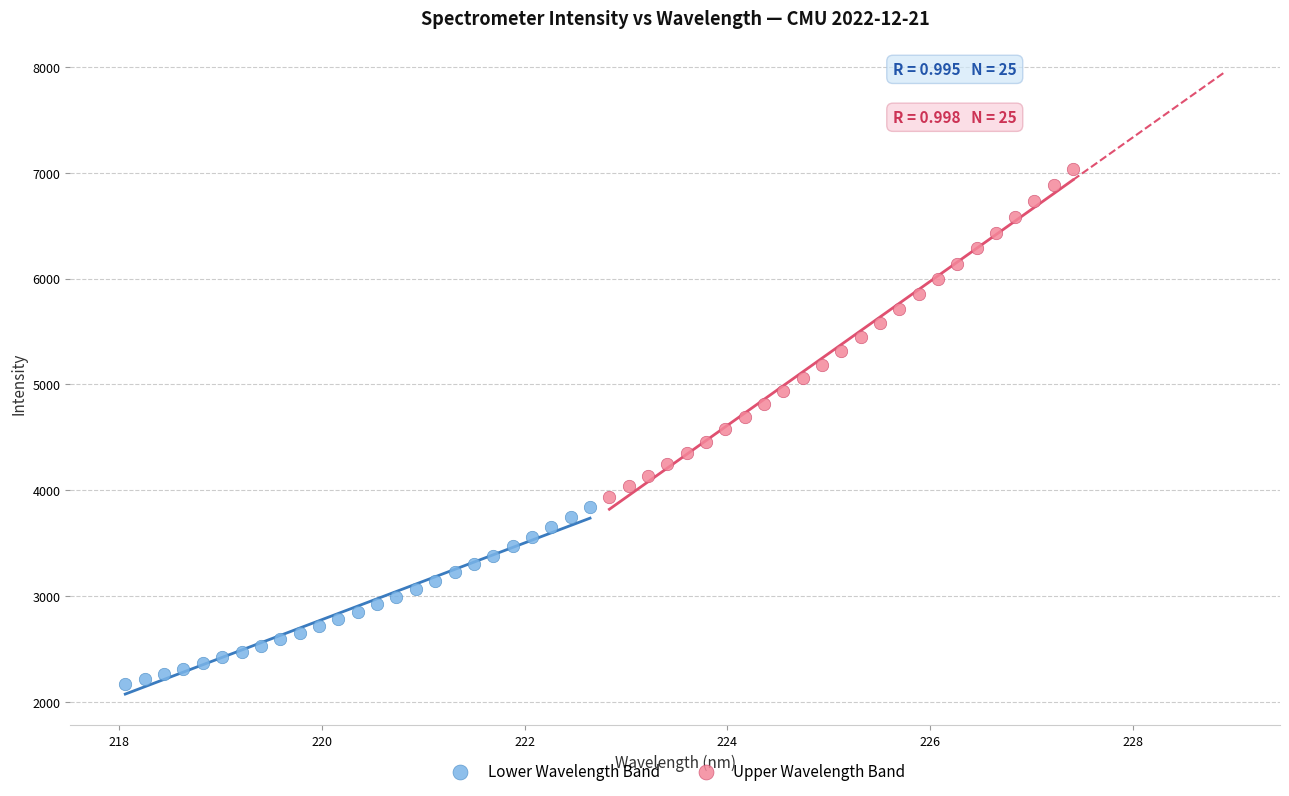

Which series has the largest Y range (max minus min)?

Upper Wavelength Band